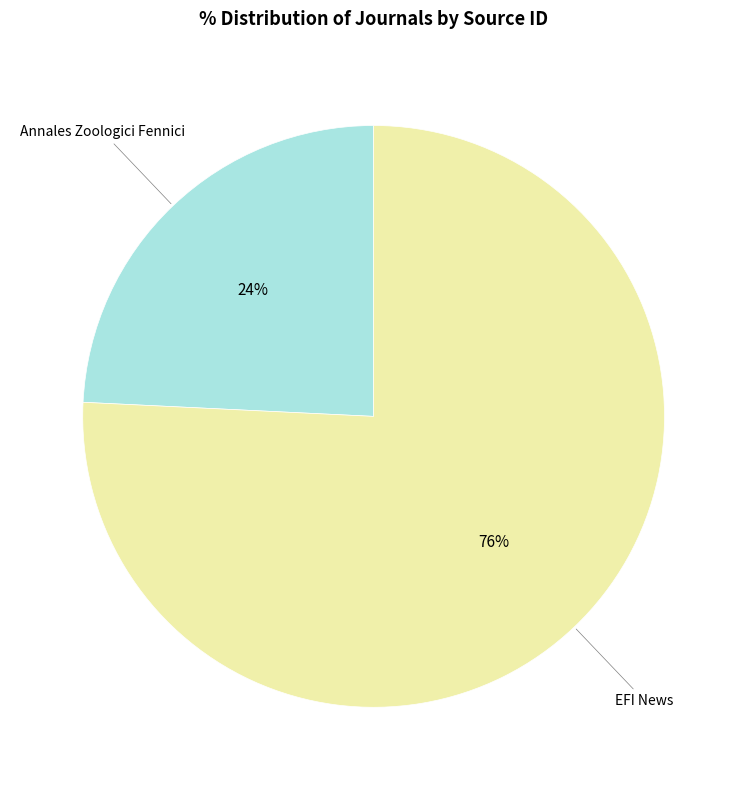

How many slices are in this pie chart?

2